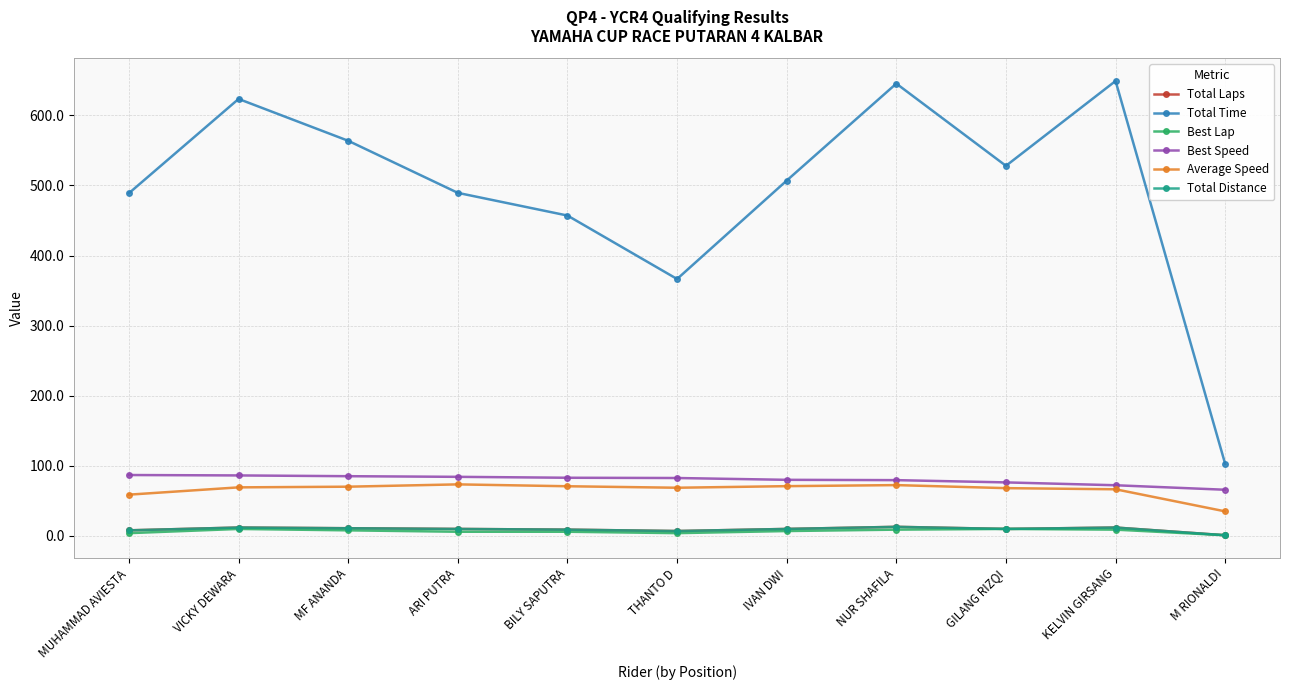

Reading left to right, list all the values displayed in this chart.

Total Laps: MUHAMMAD AVIESTA=8.0	VICKY DEWARA=12.0	MF ANANDA=11.0	ARI PUTRA=10.0	BILY SAPUTRA=9.0	THANTO D=7.0	IVAN DWI=10.0	NUR SHAFILA=13.0	GILANG RIZQI=10.0	KELVIN GIRSANG=12.0	M RIONALDI=1.0
Total Time: MUHAMMAD AVIESTA=488.9	VICKY DEWARA=623.4	MF ANANDA=563.7	ARI PUTRA=489.4	BILY SAPUTRA=457.0	THANTO D=366.5	IVAN DWI=506.9	NUR SHAFILA=645.2	GILANG RIZQI=528.0	KELVIN GIRSANG=649.0	M RIONALDI=102.7
Best Lap: MUHAMMAD AVIESTA=4.0	VICKY DEWARA=10.0	MF ANANDA=8.0	ARI PUTRA=6.0	BILY SAPUTRA=6.0	THANTO D=4.0	IVAN DWI=7.0	NUR SHAFILA=9.0	GILANG RIZQI=10.0	KELVIN GIRSANG=9.0	M RIONALDI=1.0
Best Speed: MUHAMMAD AVIESTA=86.9	VICKY DEWARA=86.3	MF ANANDA=85.2	ARI PUTRA=84.3	BILY SAPUTRA=83.0	THANTO D=82.6	IVAN DWI=80.0	NUR SHAFILA=79.6	GILANG RIZQI=76.4	KELVIN GIRSANG=72.3	M RIONALDI=65.9
Average Speed: MUHAMMAD AVIESTA=58.9	VICKY DEWARA=69.3	MF ANANDA=70.3	ARI PUTRA=73.6	BILY SAPUTRA=70.9	THANTO D=68.8	IVAN DWI=71.0	NUR SHAFILA=72.5	GILANG RIZQI=68.2	KELVIN GIRSANG=66.6	M RIONALDI=35.0
Total Distance: MUHAMMAD AVIESTA=8.0	VICKY DEWARA=12.0	MF ANANDA=11.0	ARI PUTRA=10.0	BILY SAPUTRA=9.0	THANTO D=7.0	IVAN DWI=10.0	NUR SHAFILA=13.0	GILANG RIZQI=10.0	KELVIN GIRSANG=12.0	M RIONALDI=1.0